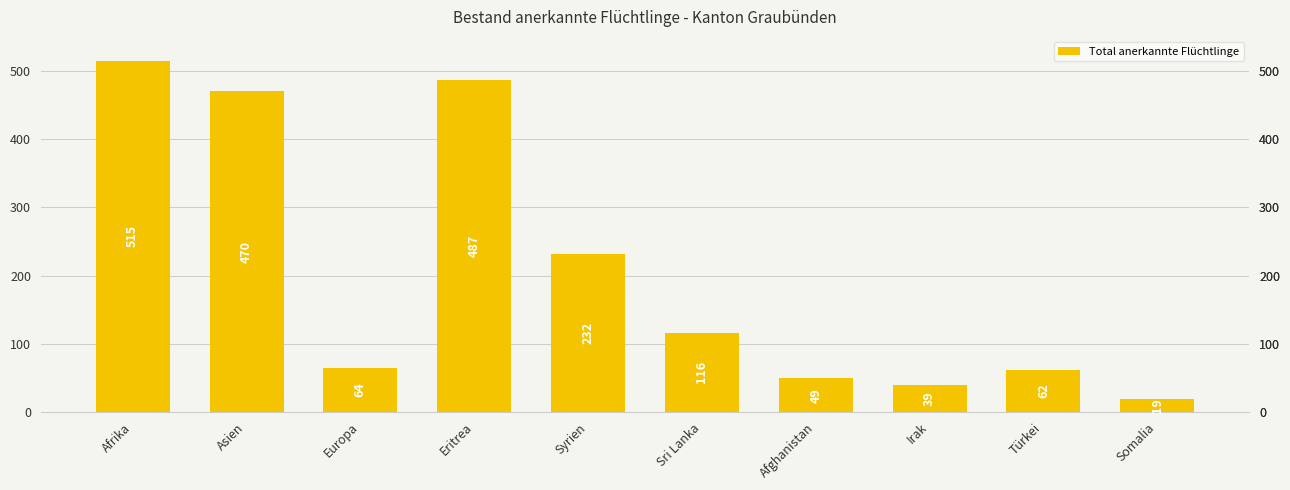

Which label corresponds to the smallest value in the chart?

Somalia